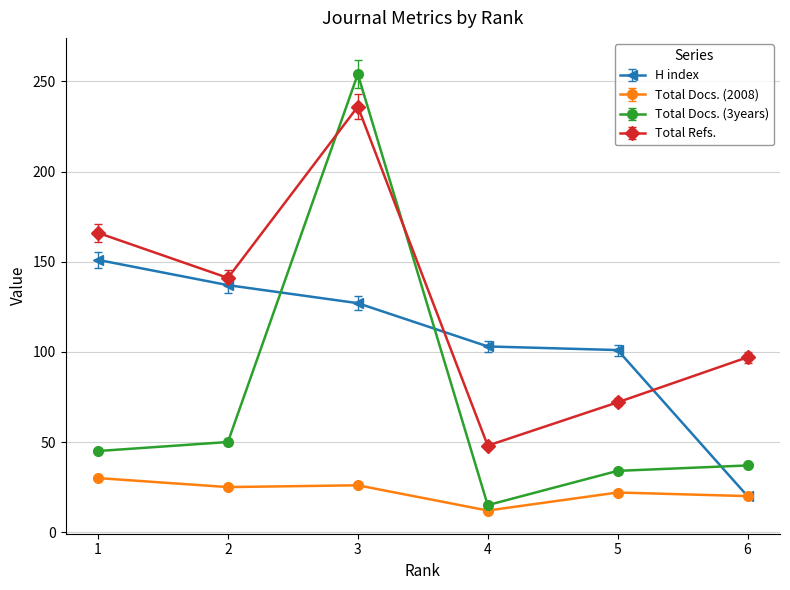

Which series has the largest total across all categories?

Total Refs.